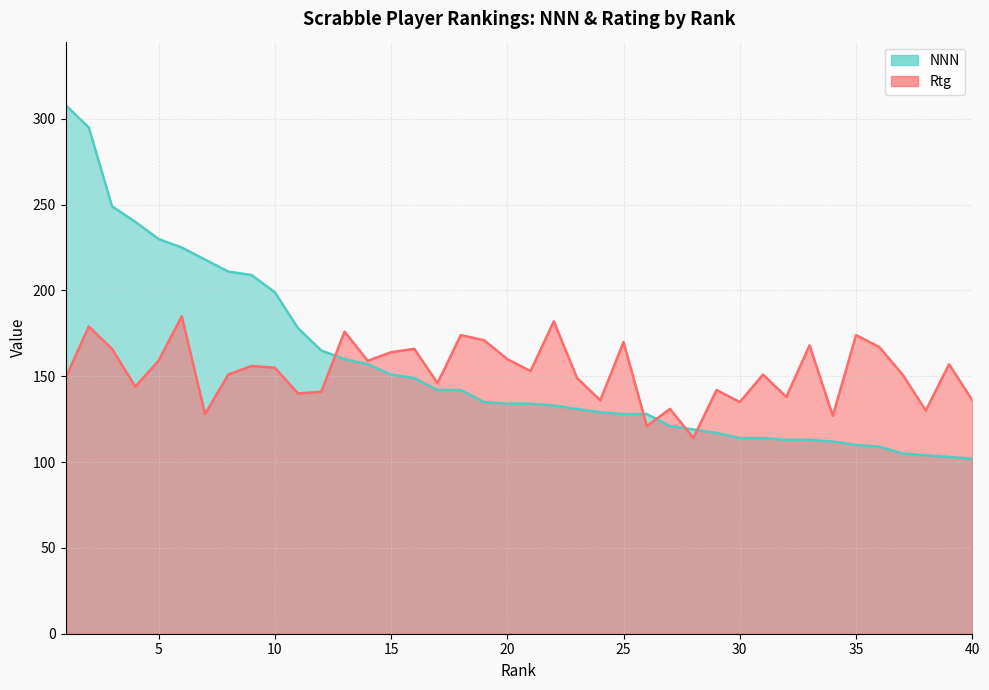

List the series in order of their peak value, lowest first.

Rtg, NNN